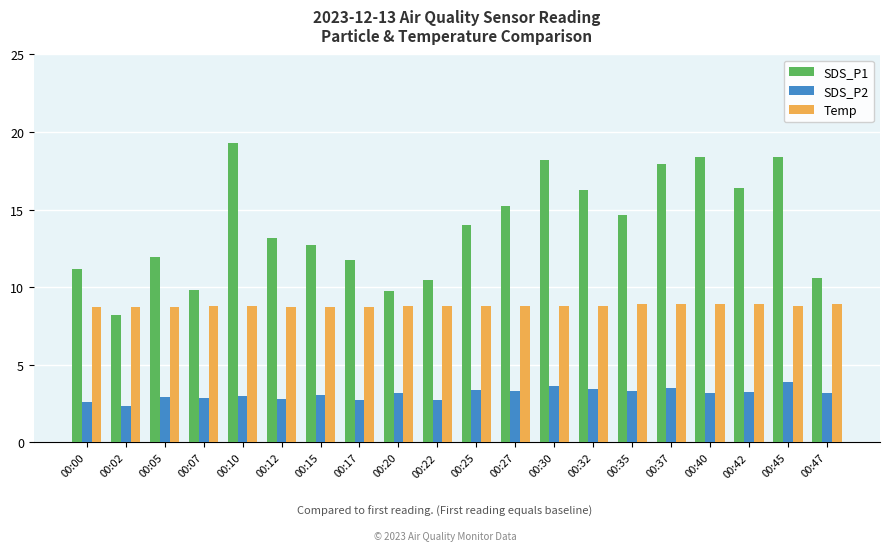

Which series changed the most between 00:15 and 00:37?

SDS_P1